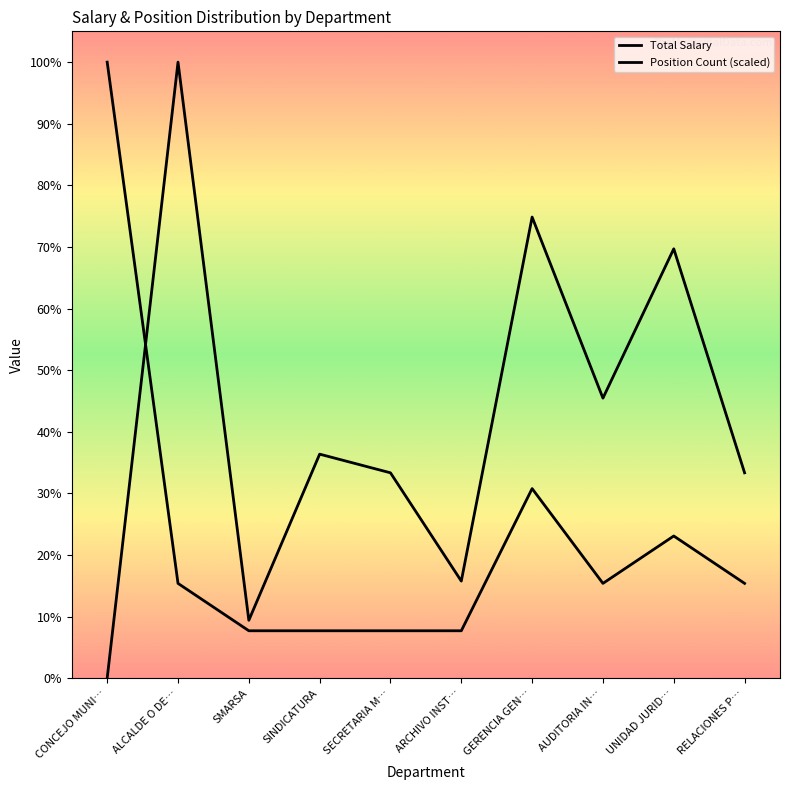

At CONCEJO MUNI…, list the series in order from smallest to largest.

Total Salary, Position Count (scaled)